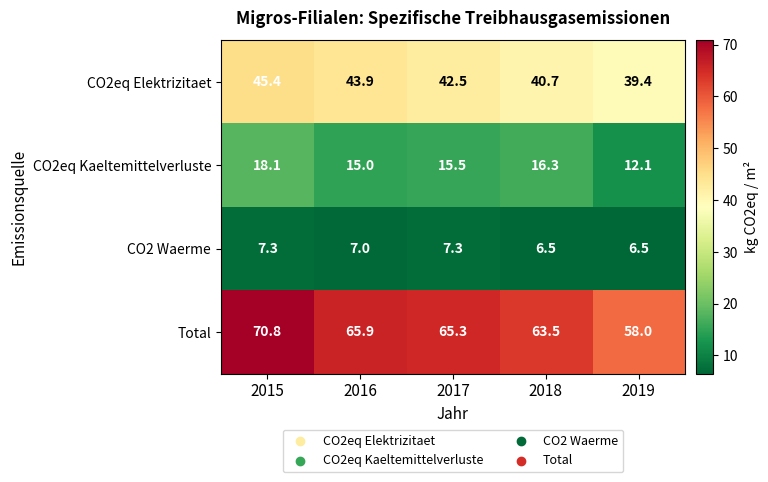

The Total series shows 58.0 at 2019. True or false?

True